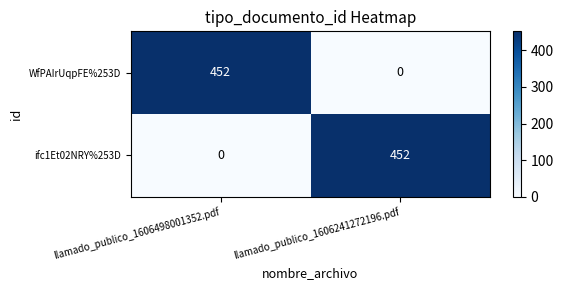

What is the maximum value shown in the chart?

452